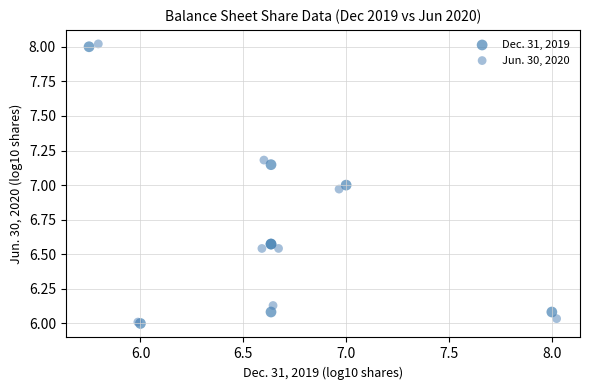

Which series has the widest spread of Y values?

Jun. 30, 2020